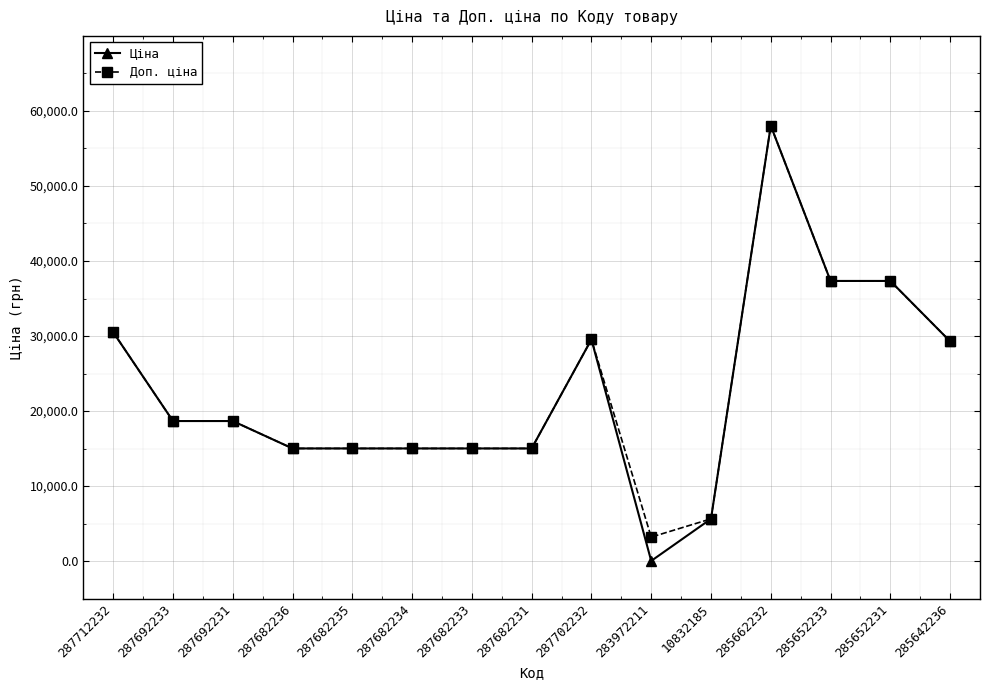

True or false: Ціна has a value of 15019.2 at 287682235.

True